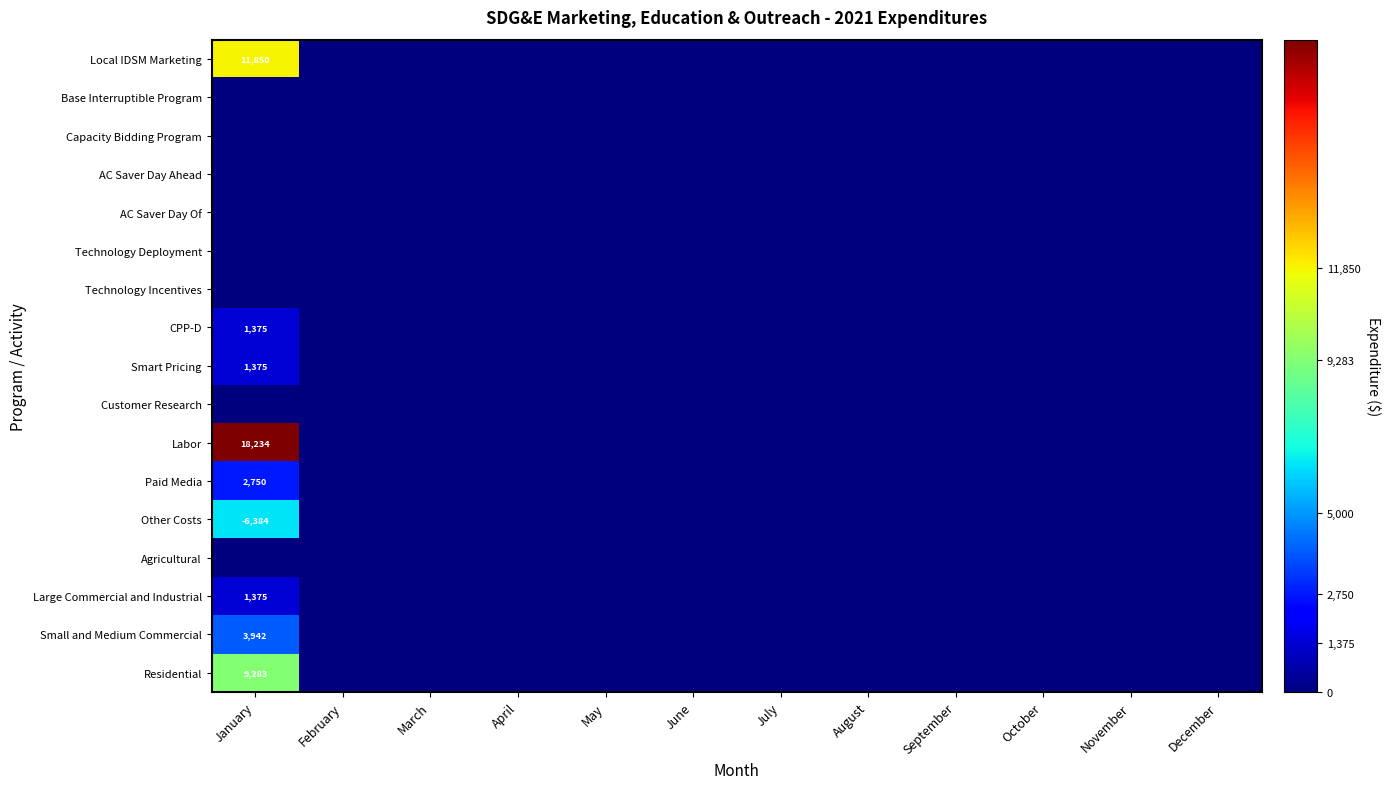

Which has a higher value, September or March?

September